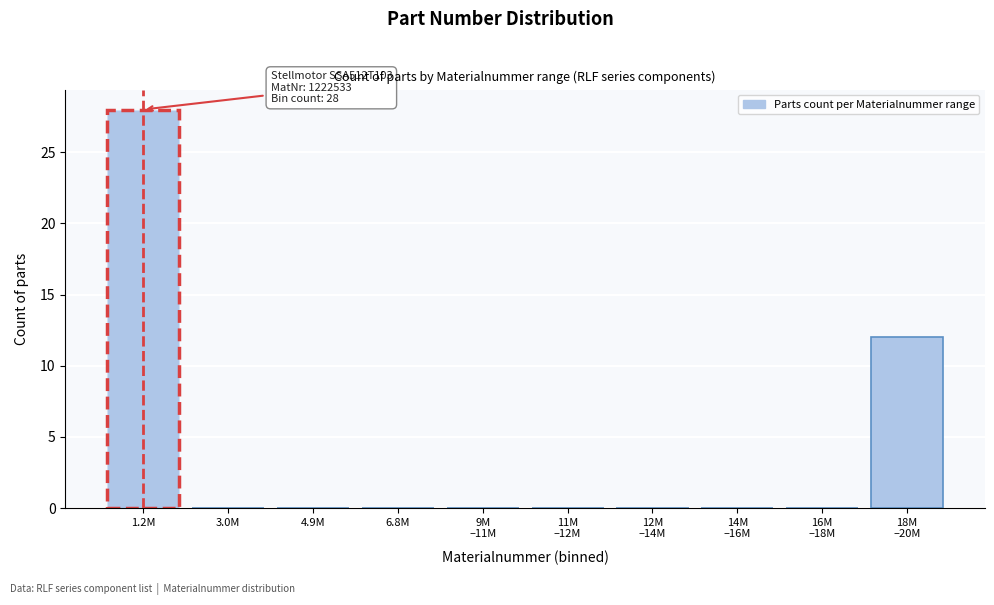

True or false: the data shows 28 at 1.2M.

True